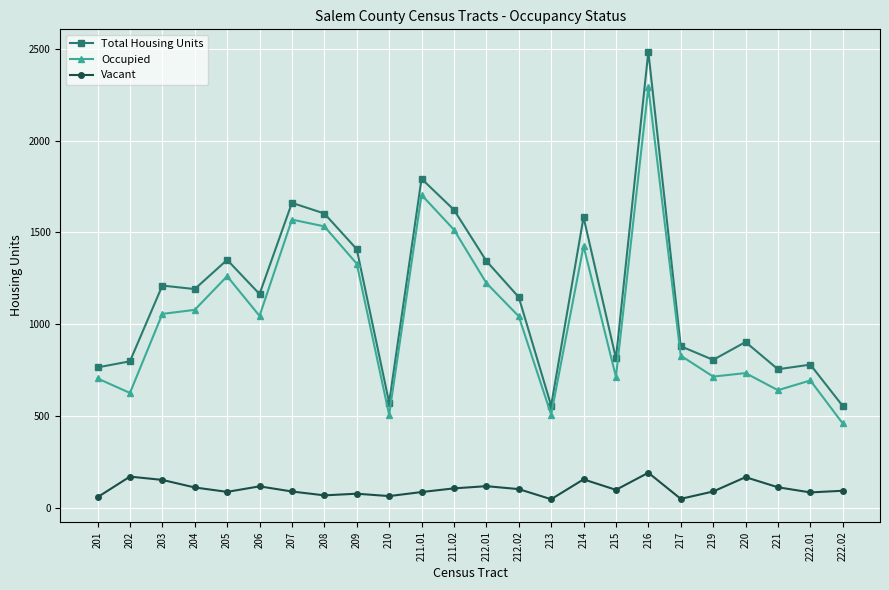

True or false: Vacant has more than 0 points higher than both neighbors.

True